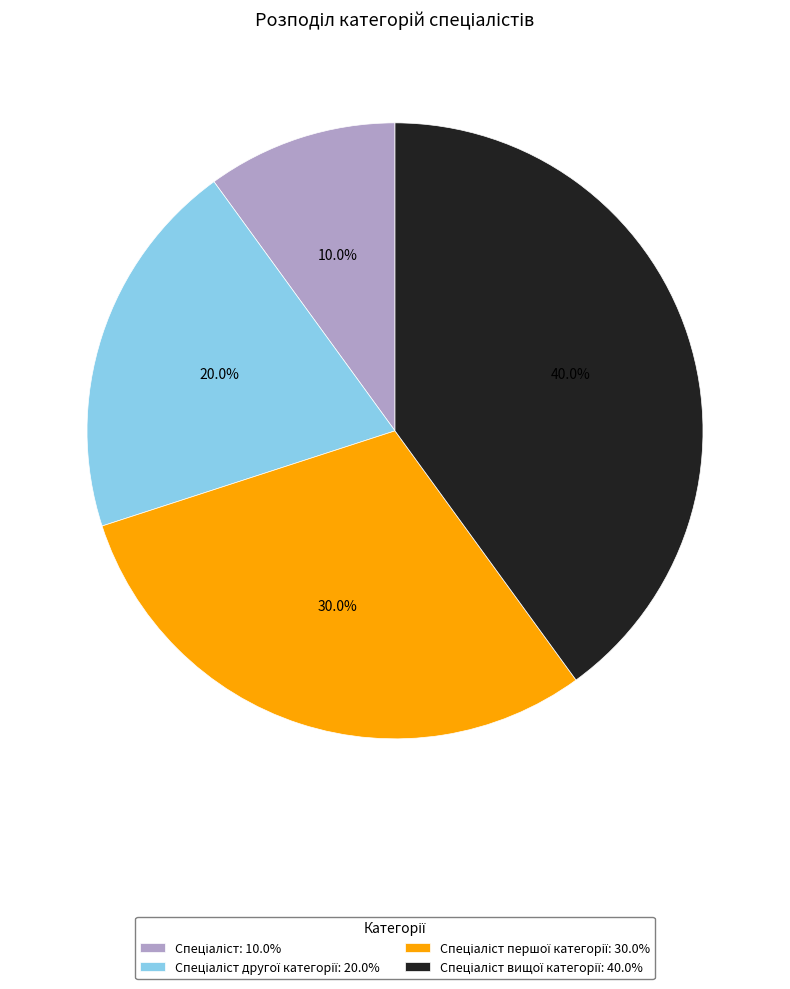

Does any single category account for the majority?

No